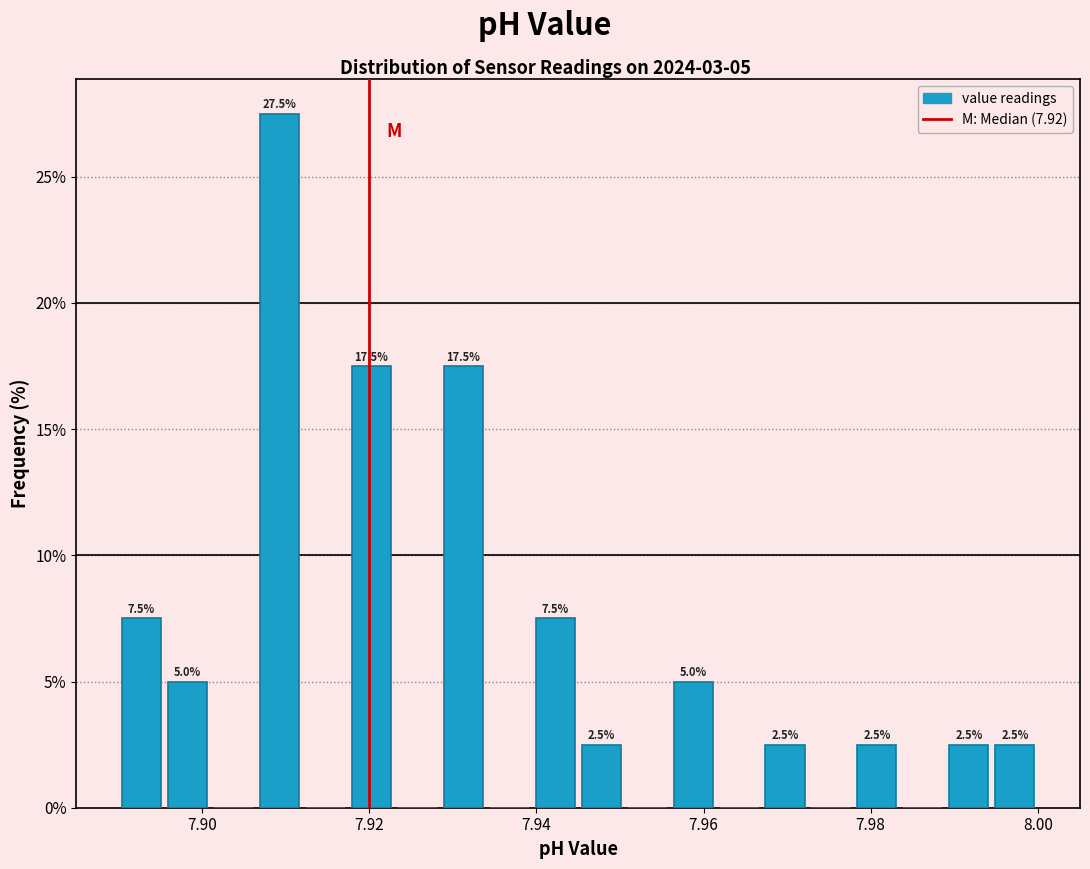

Around what value on the x-axis is the tallest bar? Give the approximate position of its centre, as read against the axis.

7.910